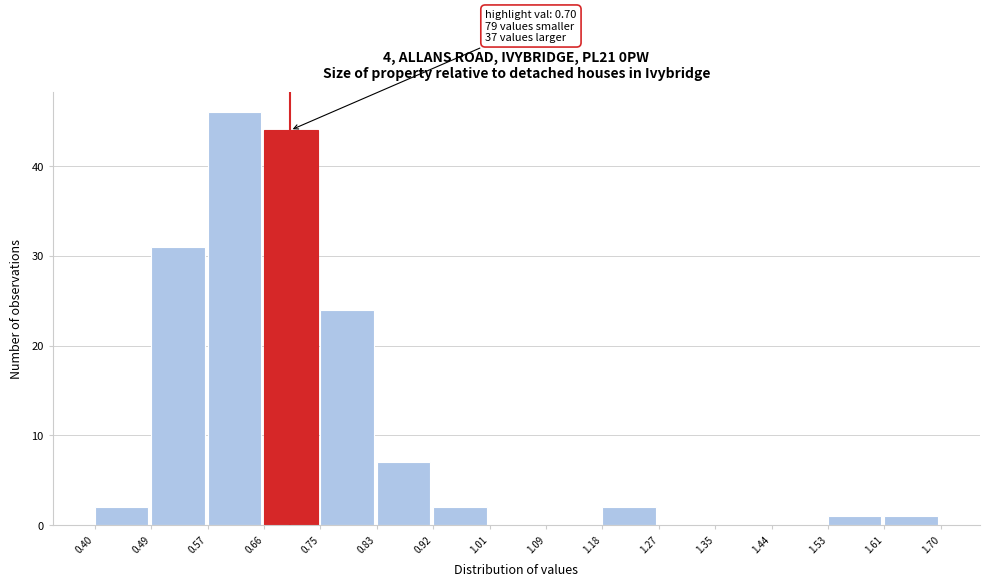

Which range on the x-axis has the tallest bar?

0.57 to 0.66